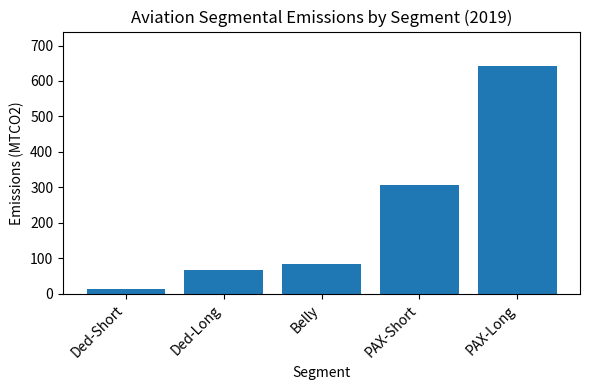

Where does the data first go above 83?

Belly